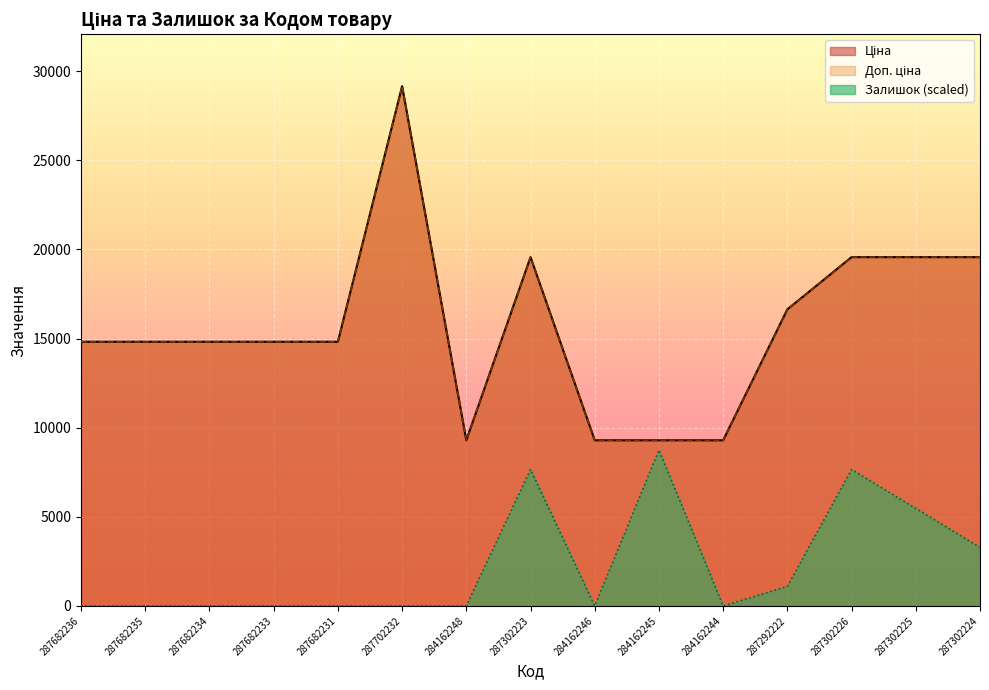

In Ціна, how many points are higher than both neighbors (excluding endpoints)?

2